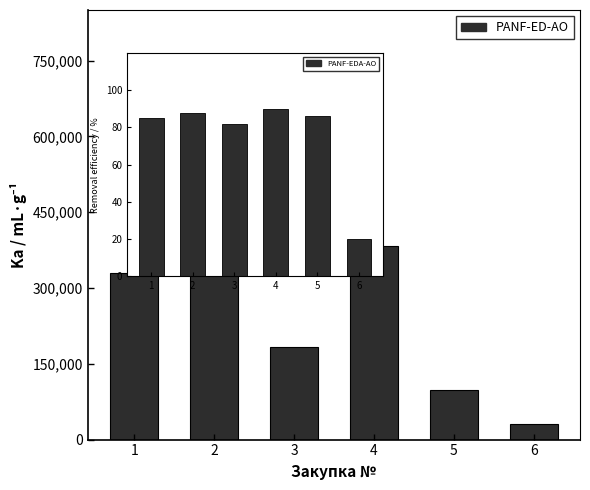

List the labels in order of value, largest first.

2, 4, 1, 3, 5, 6